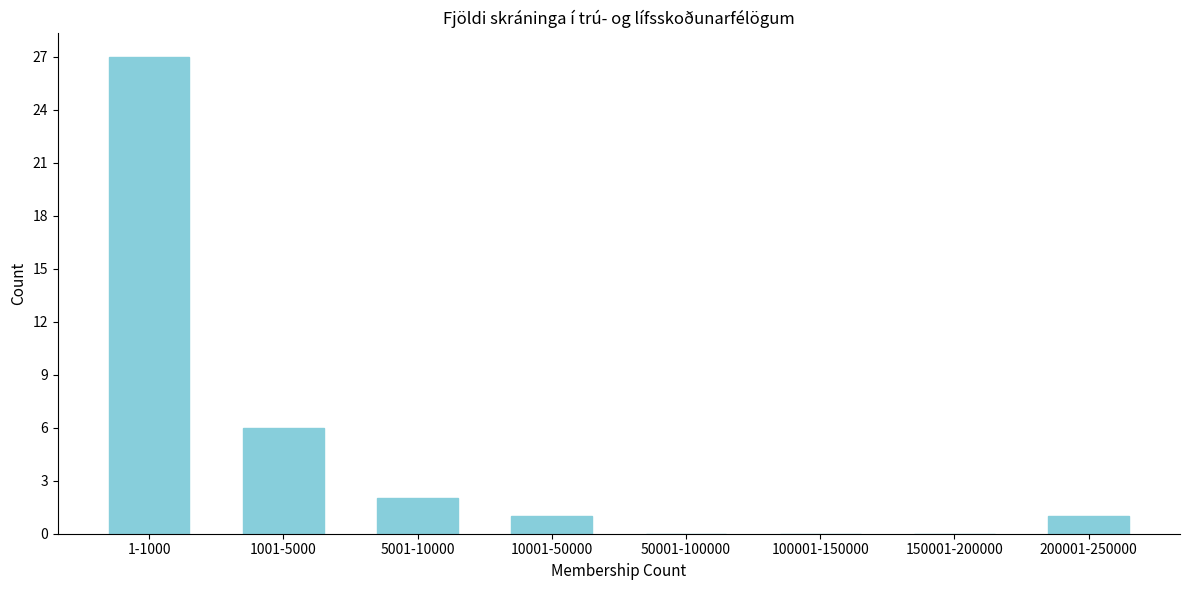

Reading right to left, transcribe all the data shown in this chart.

200001-250000=1	150001-200000=0	100001-150000=0	50001-100000=0	10001-50000=1	5001-10000=2	1001-5000=6	1-1000=27